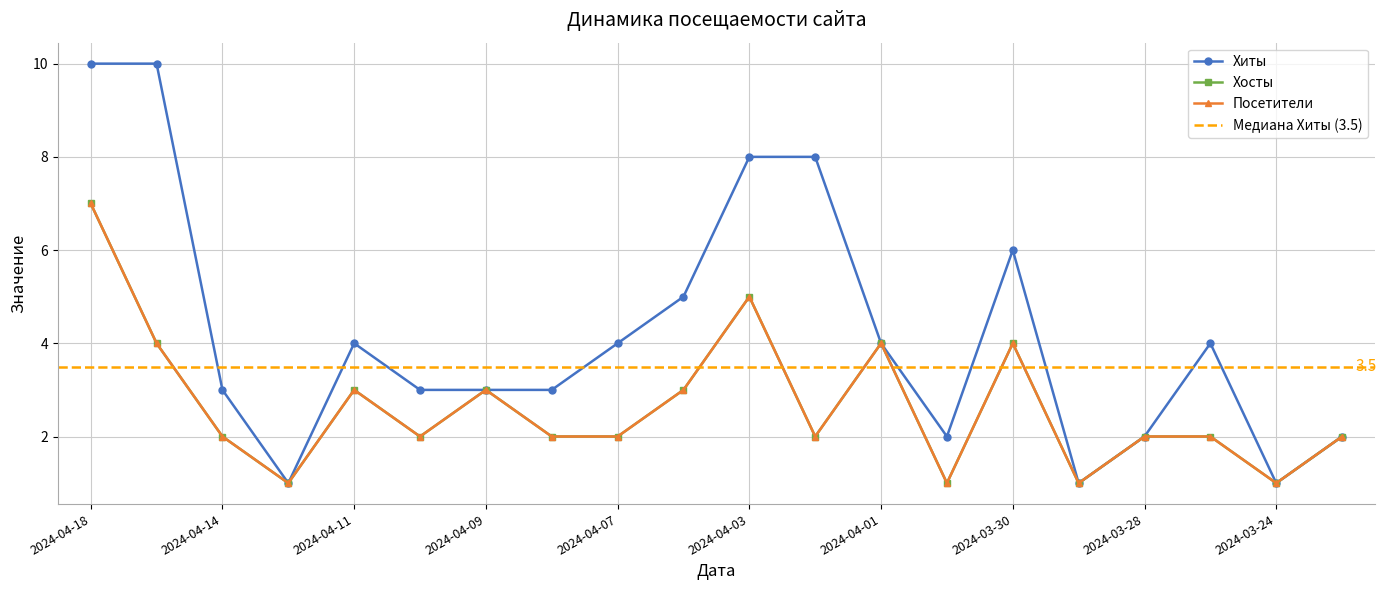

What is the total value across all series at 2024-03-25?

8